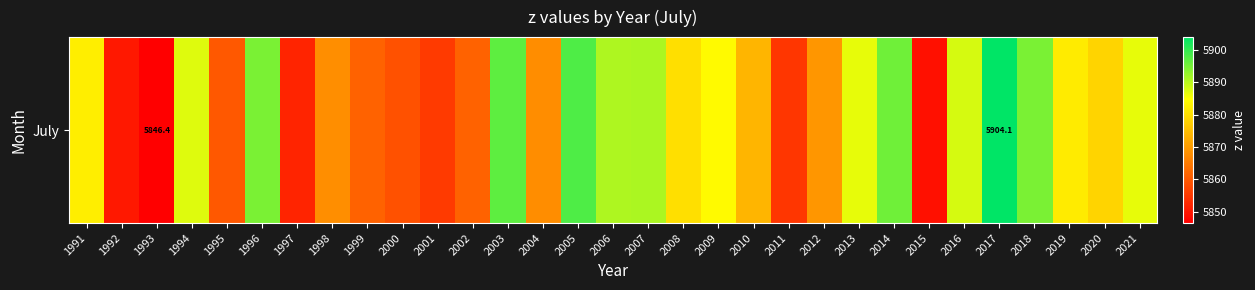

Count the number of data series in this chart.

1